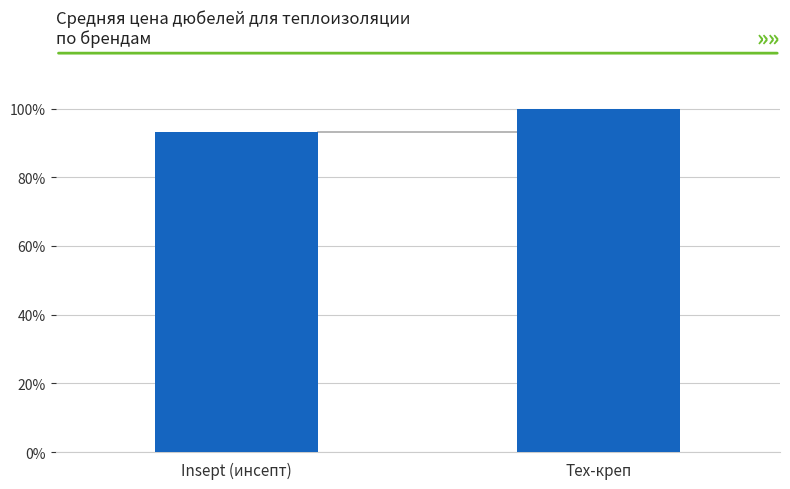

At which category does the chart reach its minimum across all series?

Insept (инсепт)